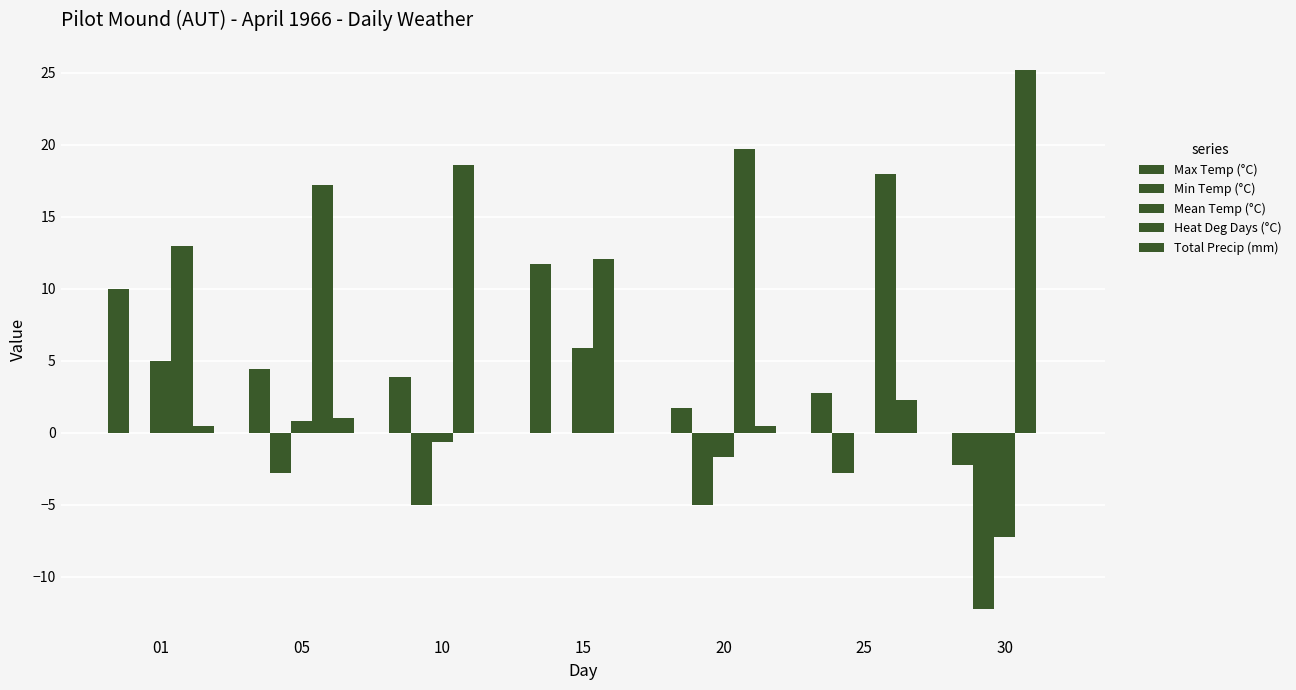

What is the difference between the Min Temp (°C) values at 15 and 20?

5.0